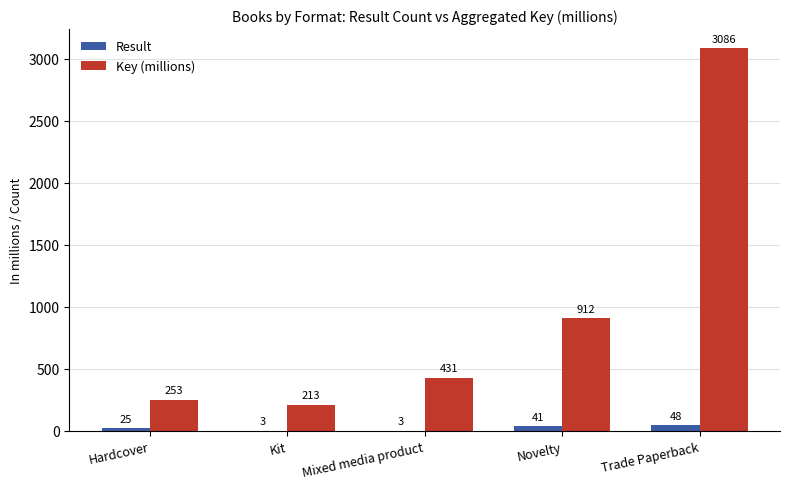

At which category is the sum across all series the highest?

Trade Paperback